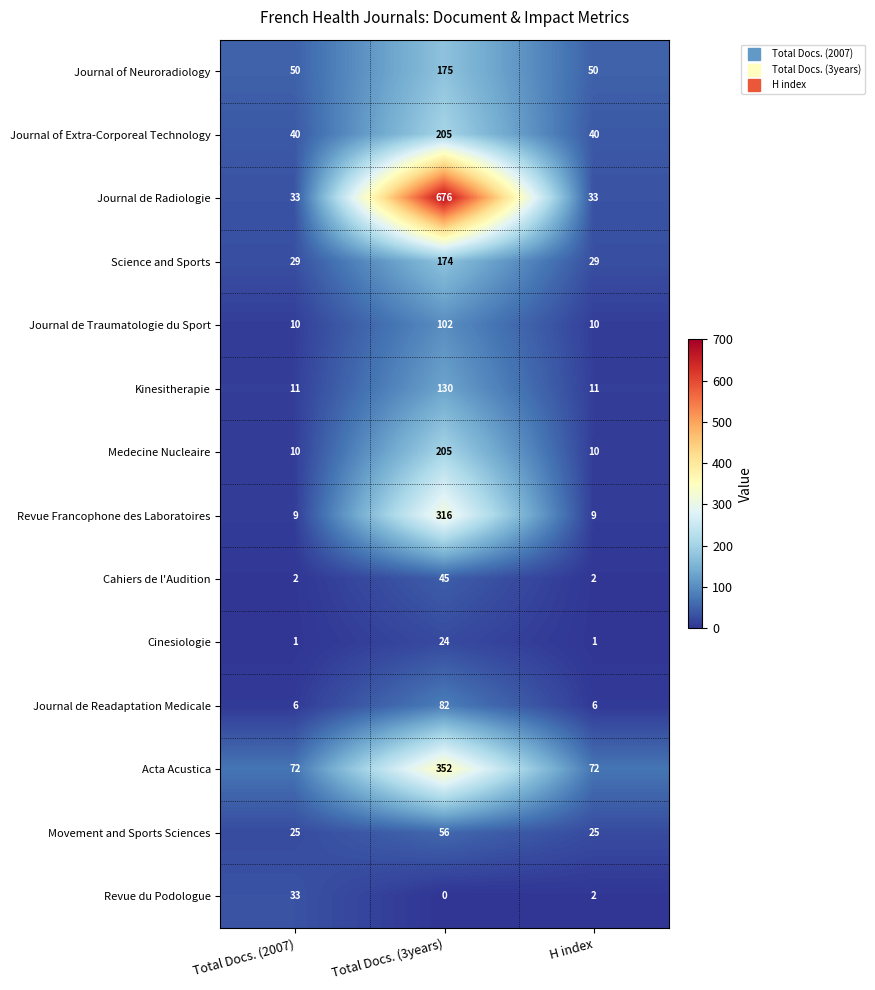

What is the difference between the maximum and minimum values in the Kinesitherapie series?

119